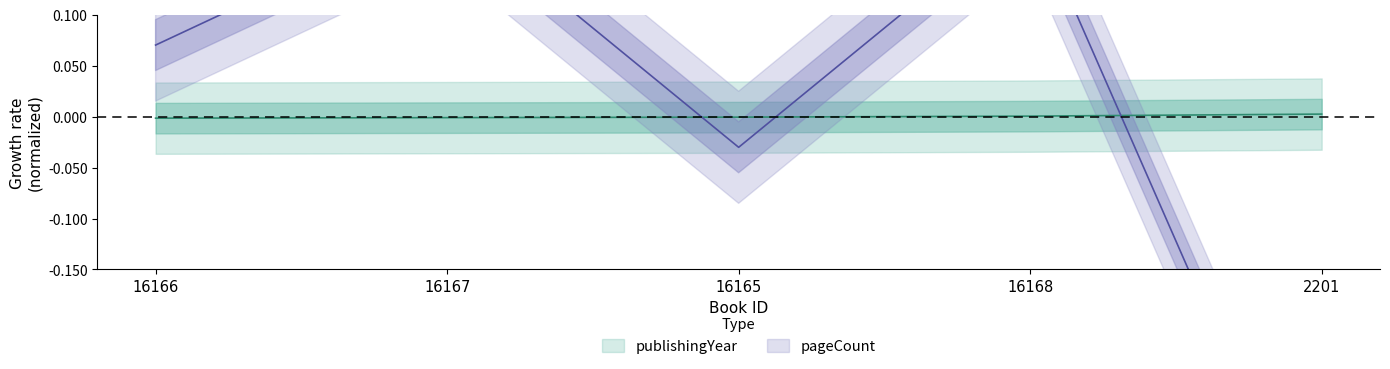

How many data points does each series have?

5